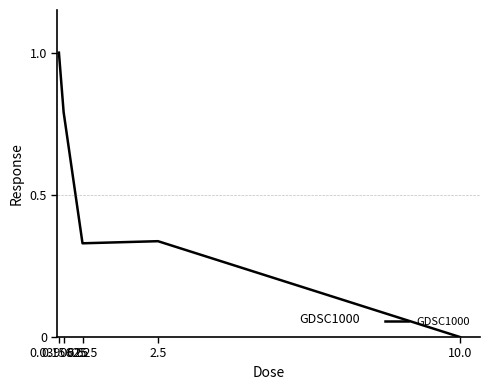

What is the average value?

0.5